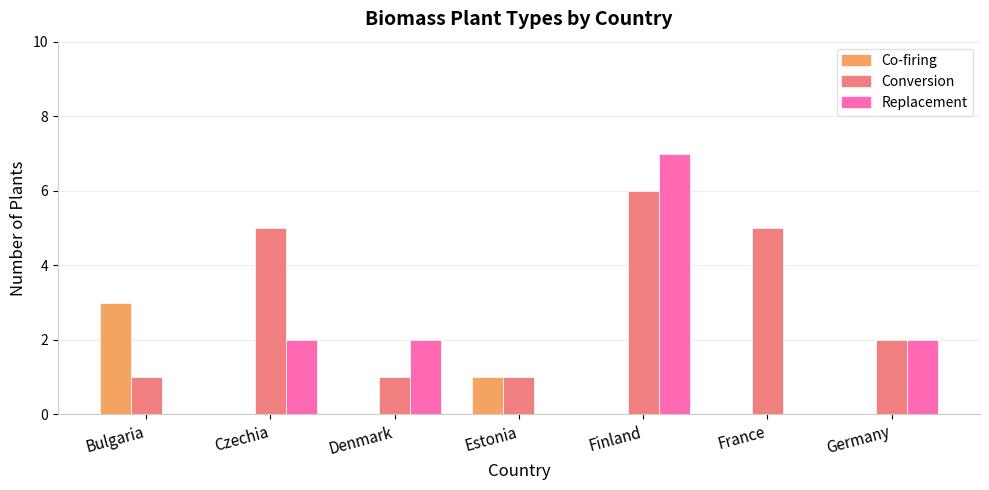

What is the greatest value displayed?

7